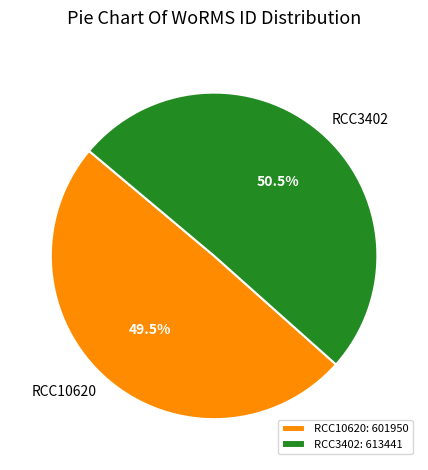

Approximately how many times larger is the value at RCC10620 compared to RCC3402?

1.0